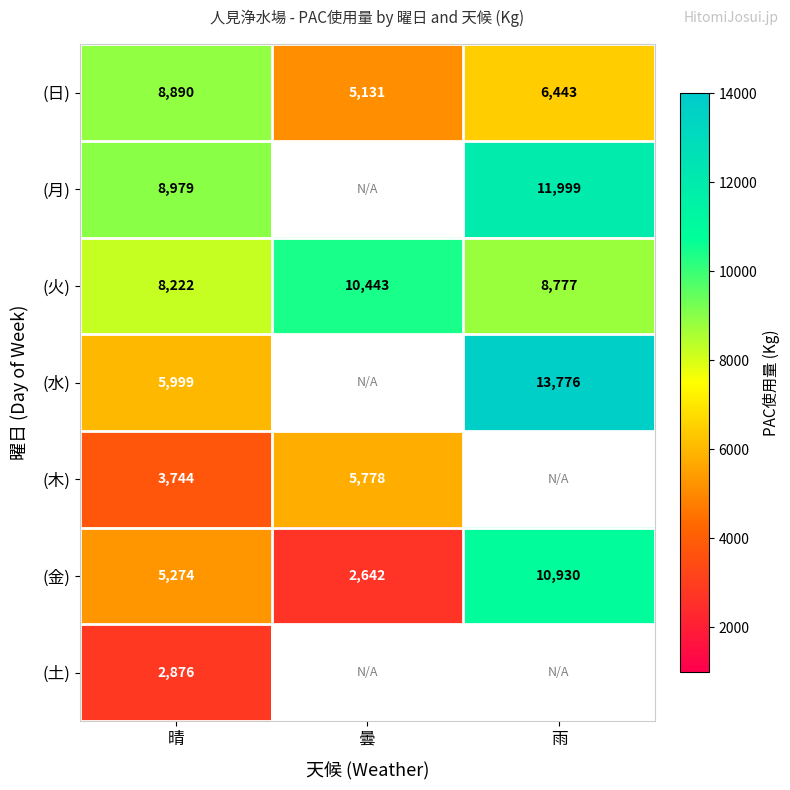

What is the total value across all series at 晴?

43984